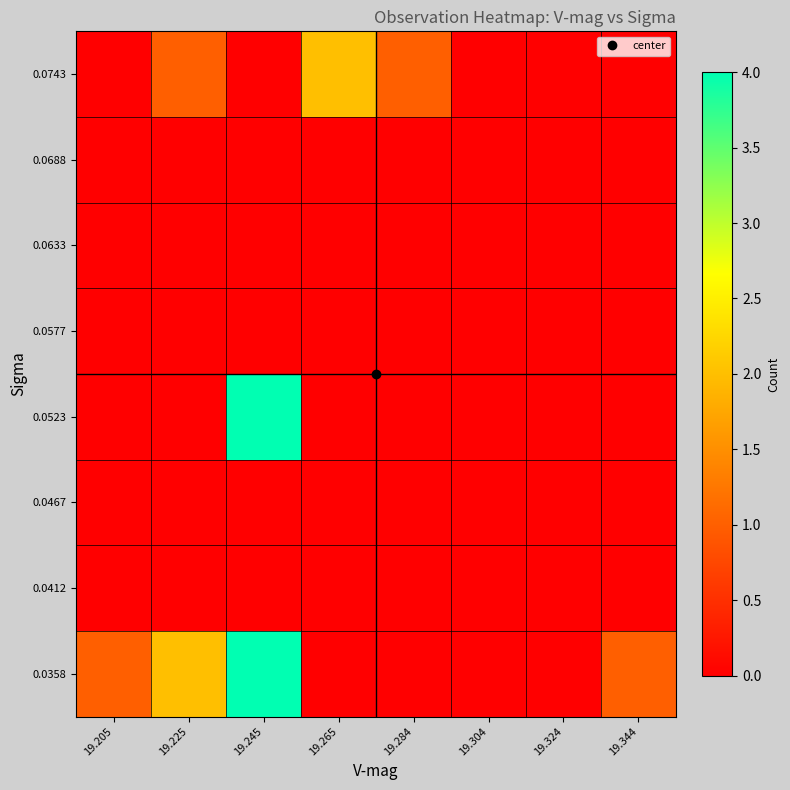

At which category does the chart reach its peak across all series?

19.245